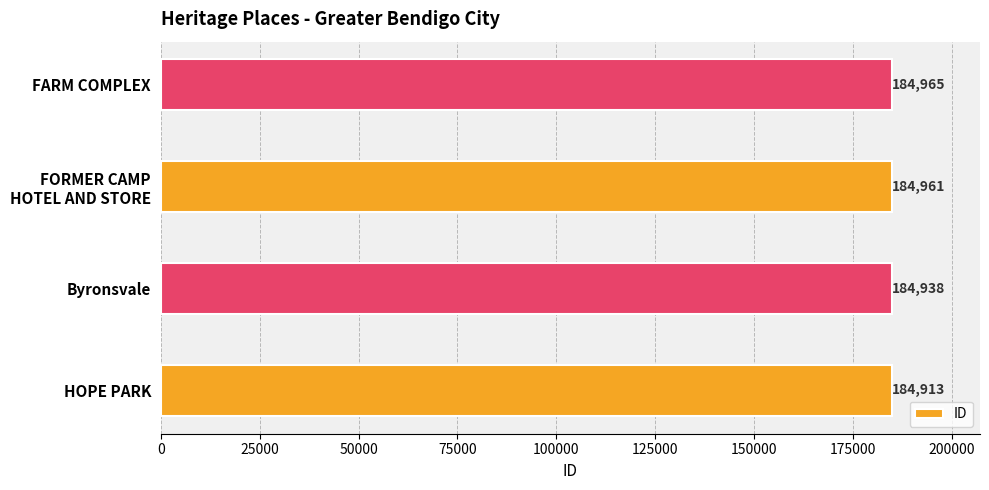

What is the greatest value displayed?

184965